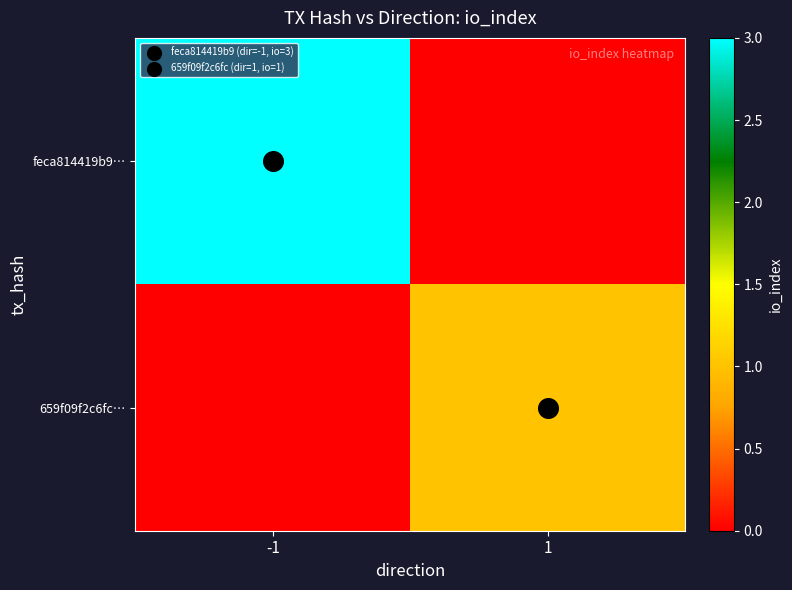

Between 1 and -1, which is larger?

-1